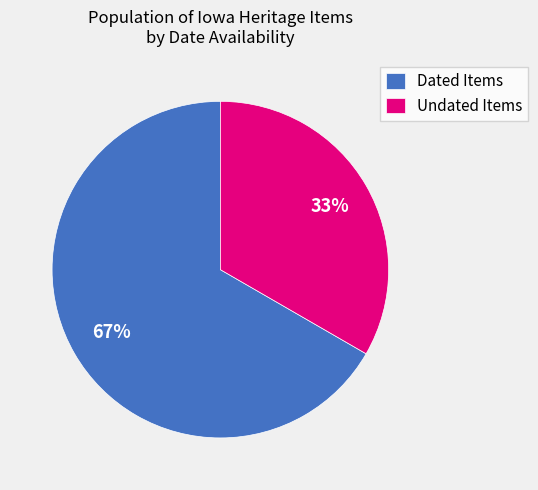

Does any single category account for the majority?

Yes